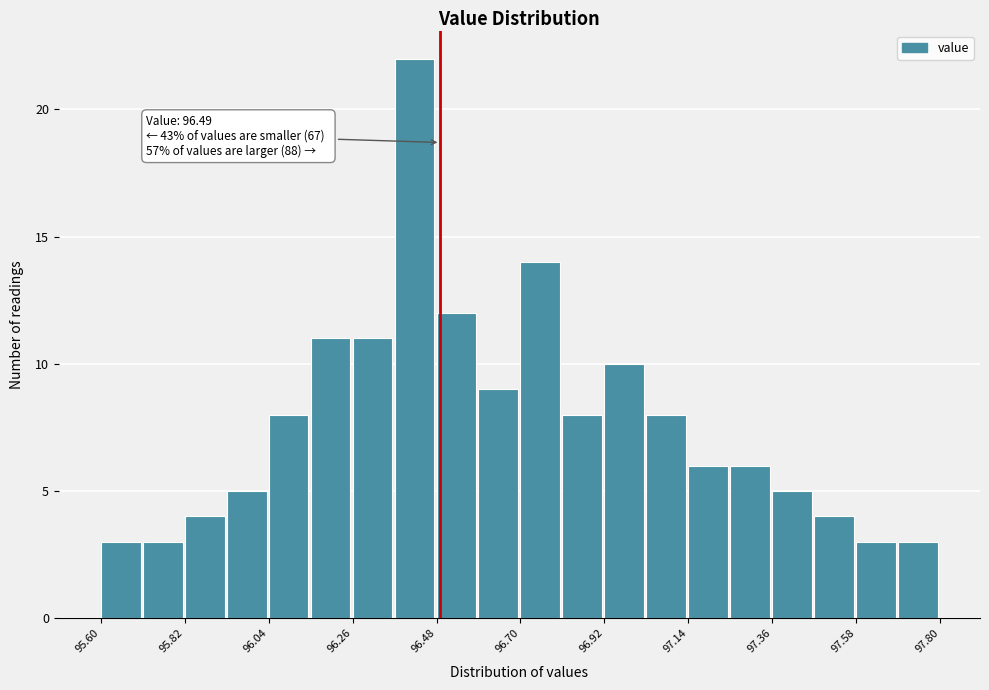

Around what value on the x-axis is the tallest bar? Give the approximate position of its centre, as read against the axis.

96.40